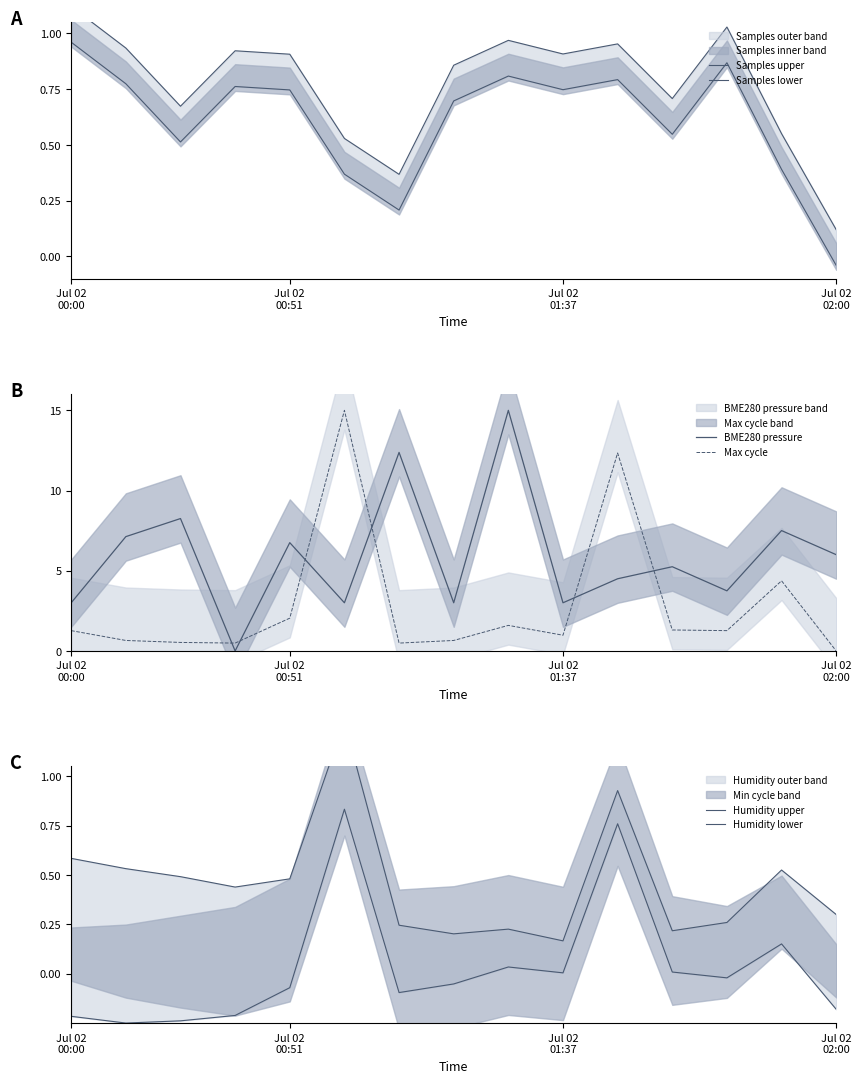

What position from the left is Jul 02
00:00?

1